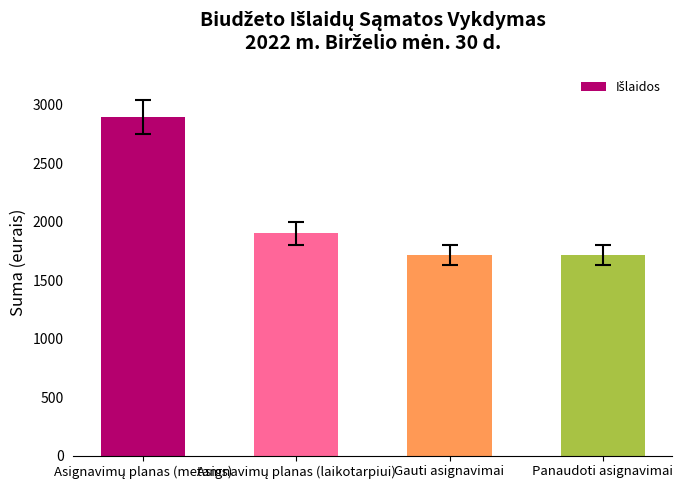

What is the sum of all values?

8234.0